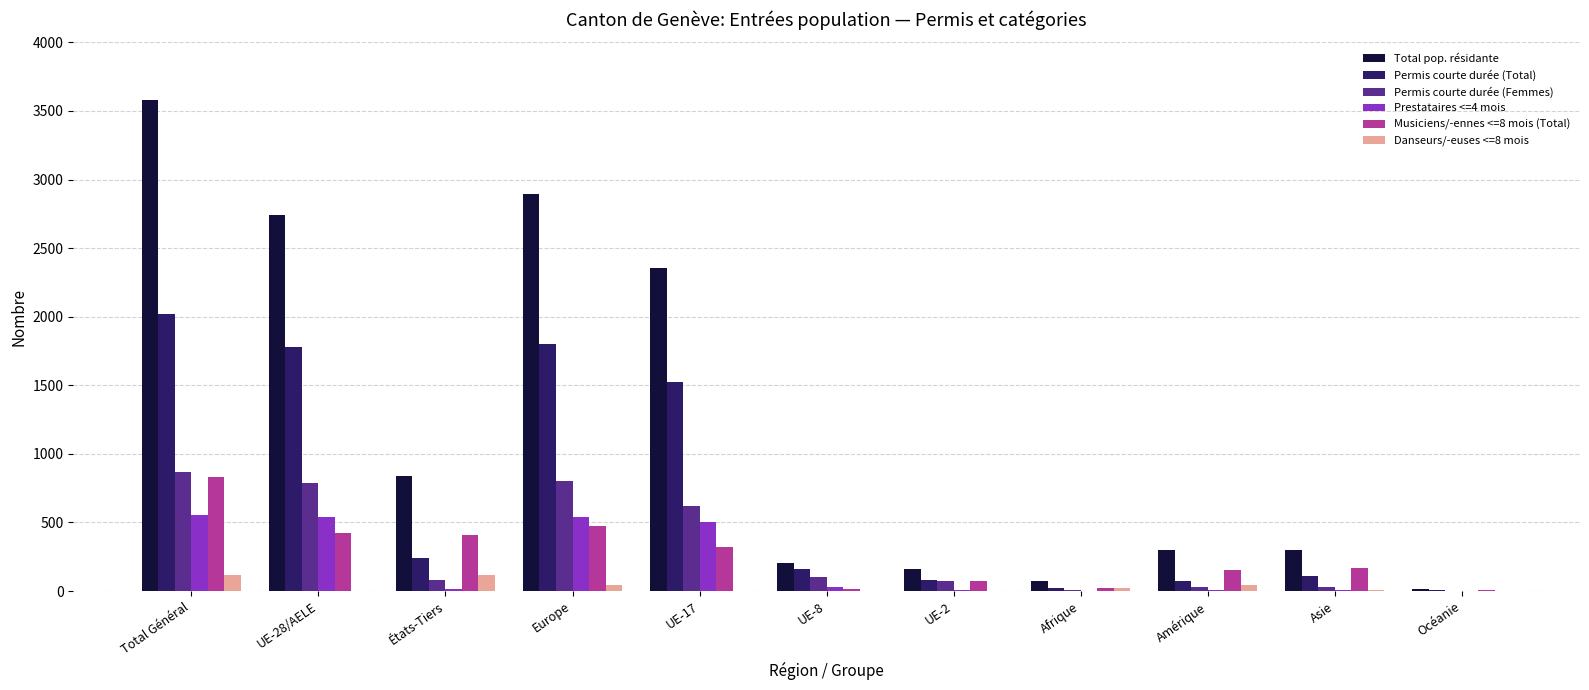

Is it true that Musiciens/-ennes <=8 mois (Total) equals 262 at Europe?

False